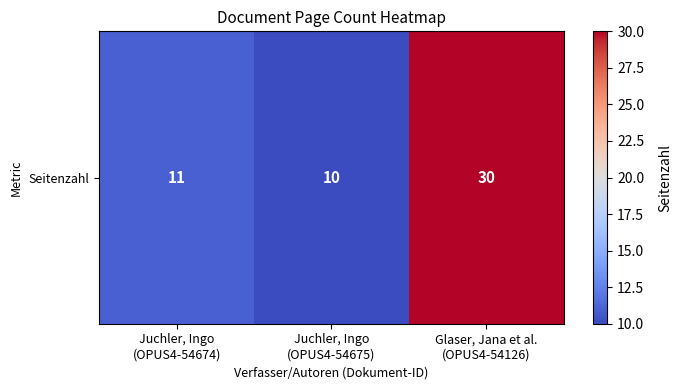

What is the smallest value displayed?

10